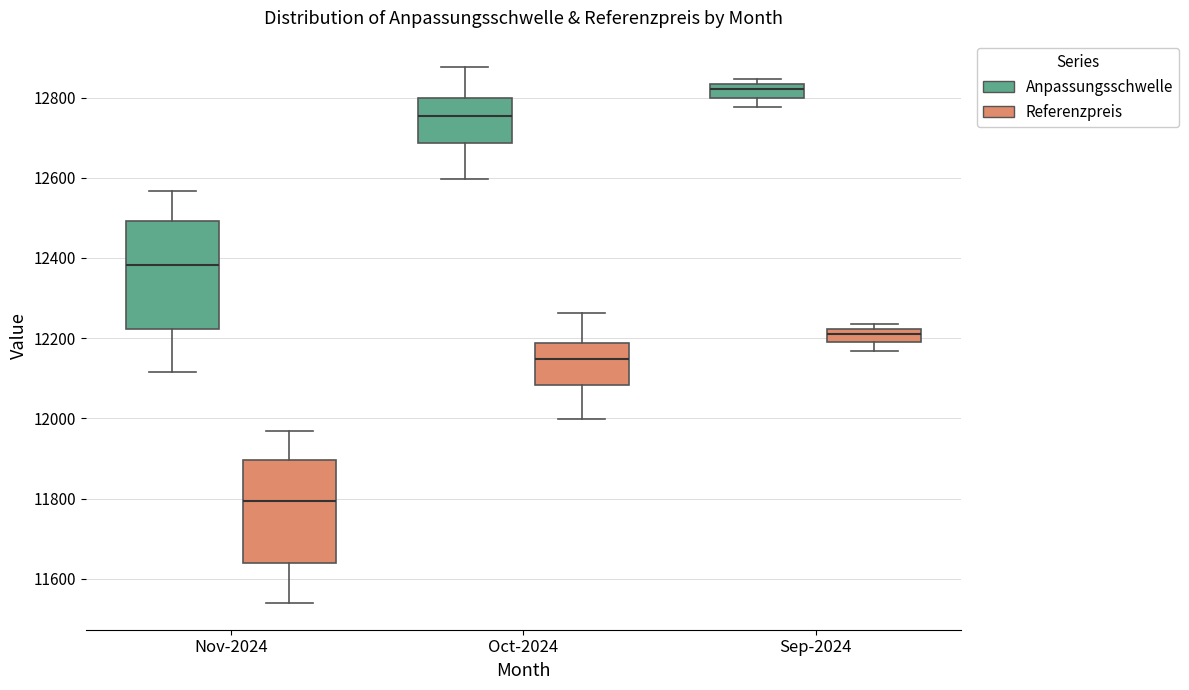

Reading left to right, read every box against the y-axis: the position of its median line, the range the box covers, and the ends of its whiskers. The values are not printed on the chart, so give them approximately, as read against the axis.

Nov-2024 (Anpassungsschwelle): median 12380, box 12220 to 12500, whiskers 12120 to 12560
Nov-2024 (Referenzpreis): median 11800, box 11640 to 11900, whiskers 11540 to 11960
Oct-2024 (Anpassungsschwelle): median 12760, box 12680 to 12800, whiskers 12600 to 12880
Oct-2024 (Referenzpreis): median 12140, box 12080 to 12180, whiskers 12000 to 12260
Sep-2024 (Anpassungsschwelle): median 12820, box 12800 to 12840, whiskers 12780 to 12840 (just above the box's upper edge)
Sep-2024 (Referenzpreis): median 12200, box 12180 to 12220, whiskers 12160 to 12240